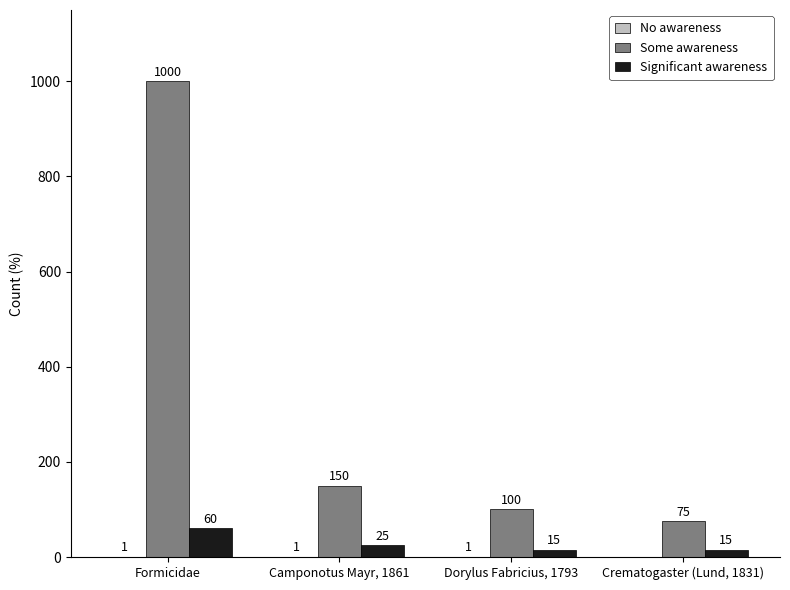

Count the number of data series in this chart.

3